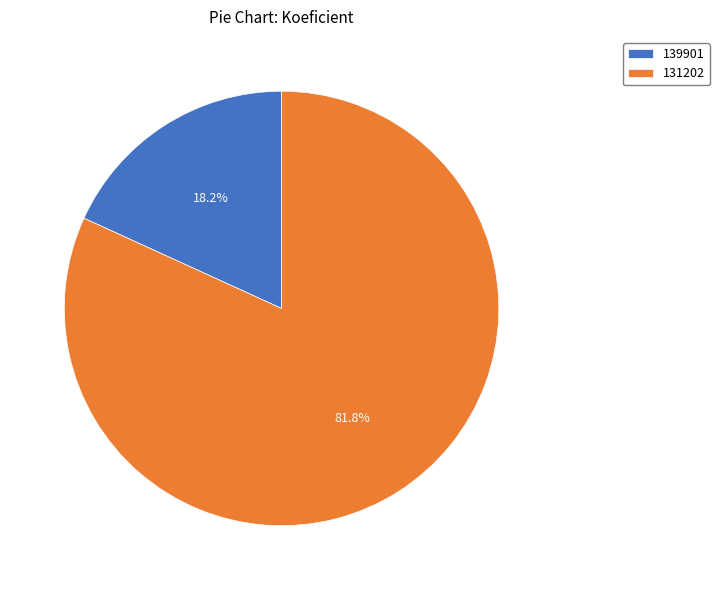

Combined, what portion of the pie is 131202 and 139901?

100.0%